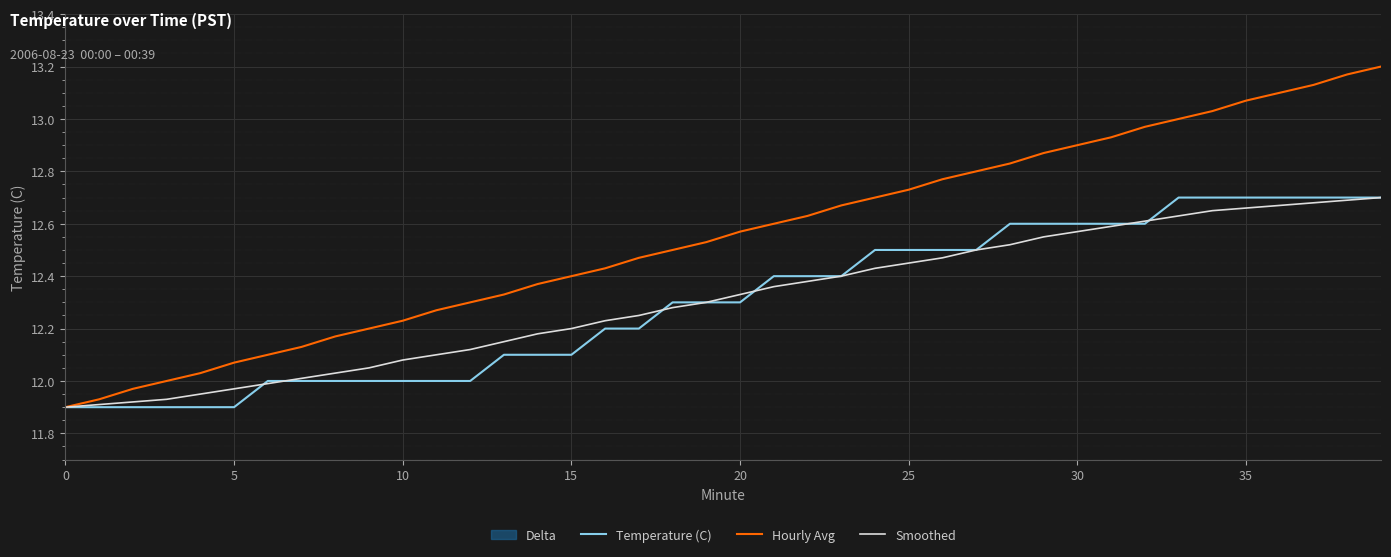

At which category does the chart reach its peak across all series?

39